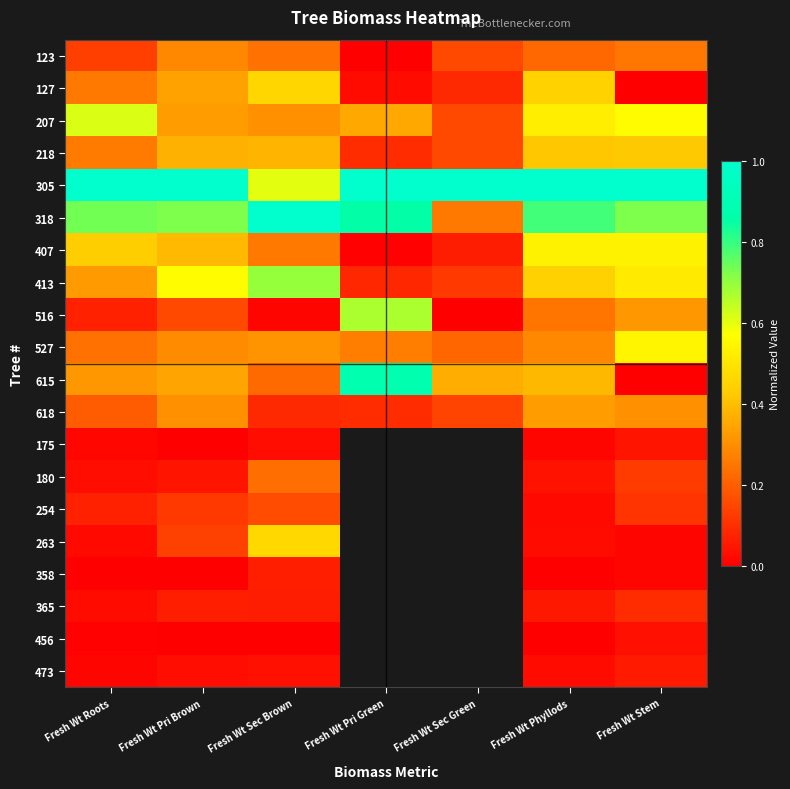

What is the greatest value displayed?

1.0